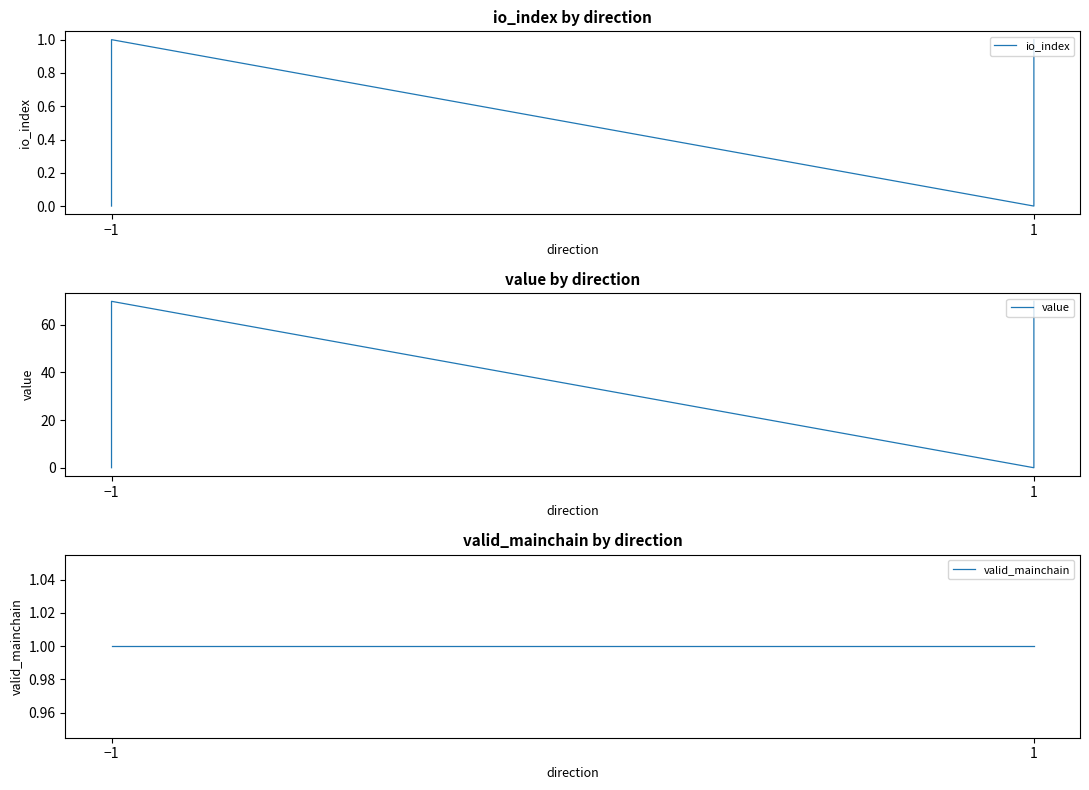

At which label is valid_mainchain closest to 1?

−1